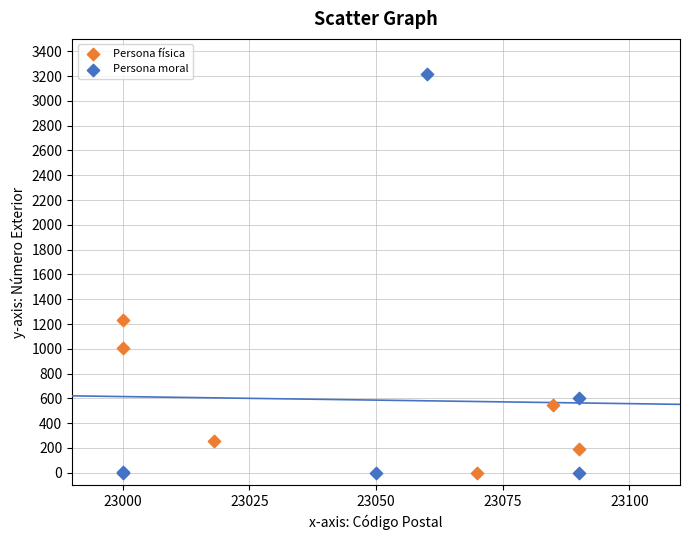

Which series reaches the maximum Y coordinate?

Persona moral